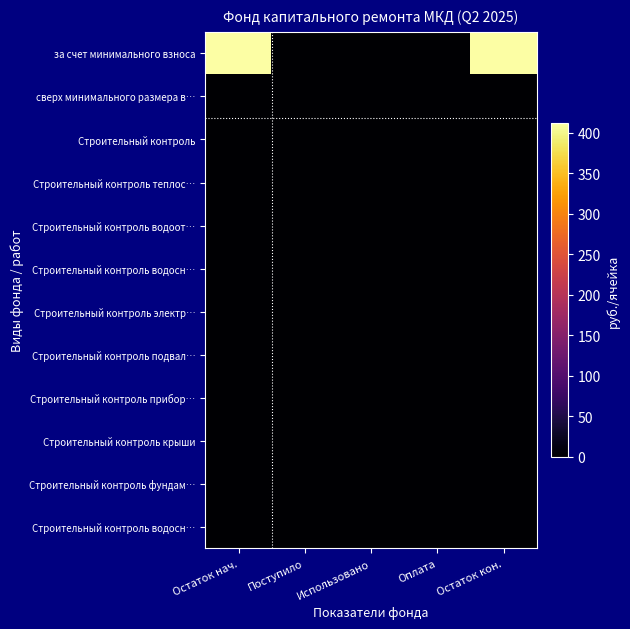

Which has a higher value, Остаток нач. or Поступило?

Остаток нач.